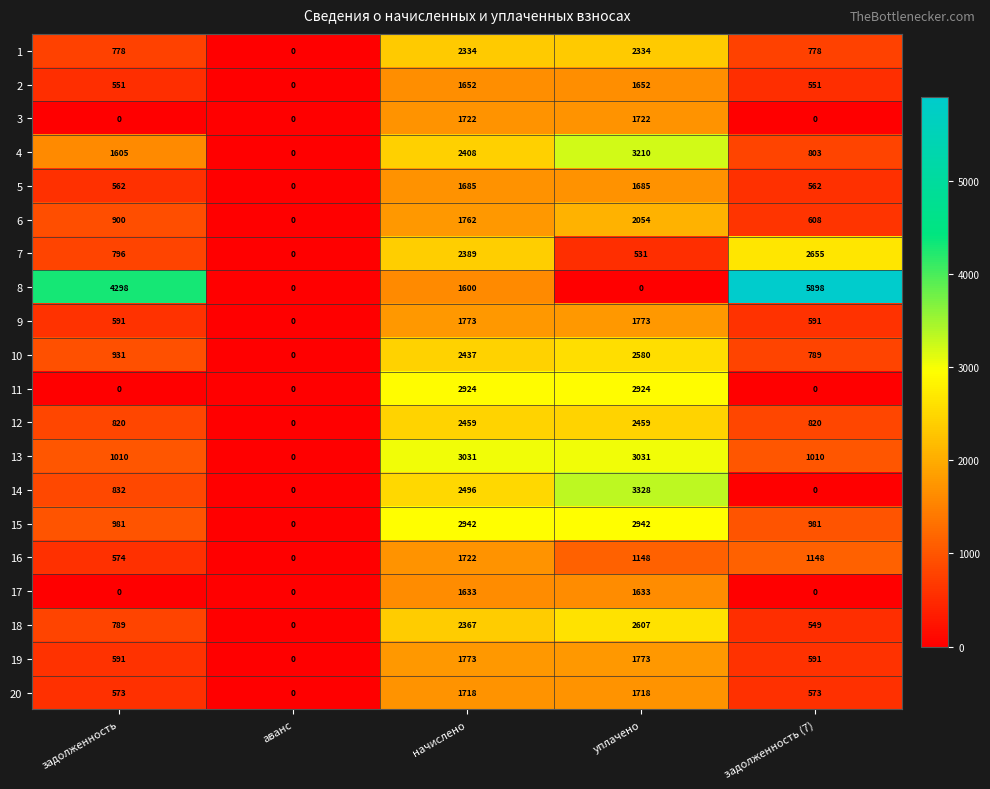

How many data points in 9 are less than 591?

1